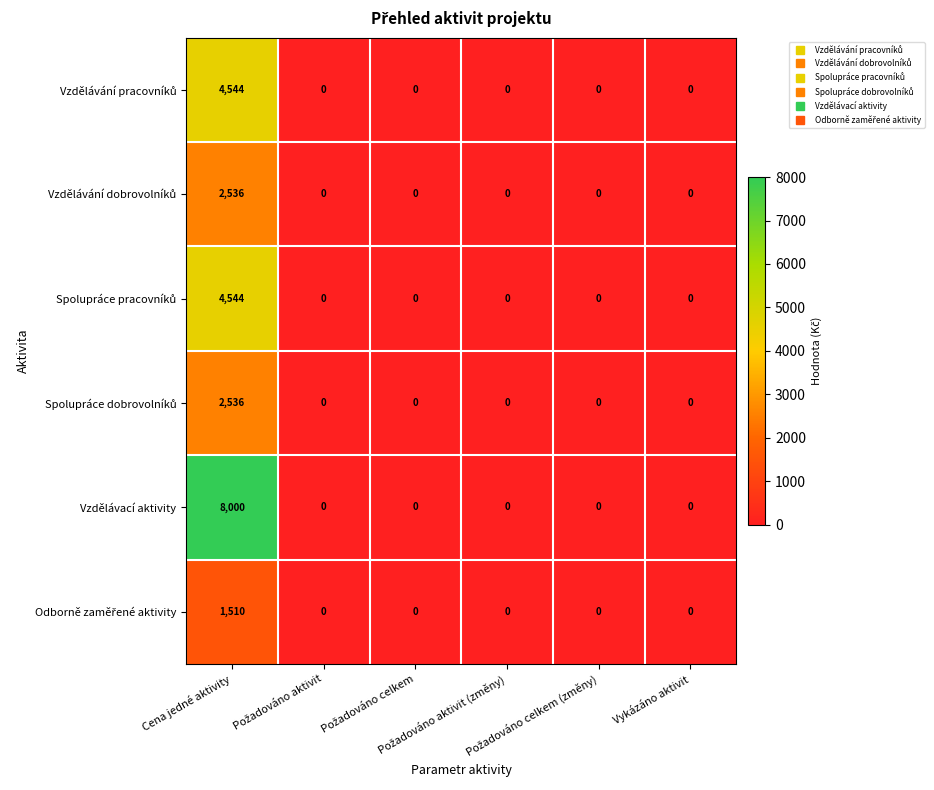

What is the highest value of the Vzdělávací aktivity series?

8000